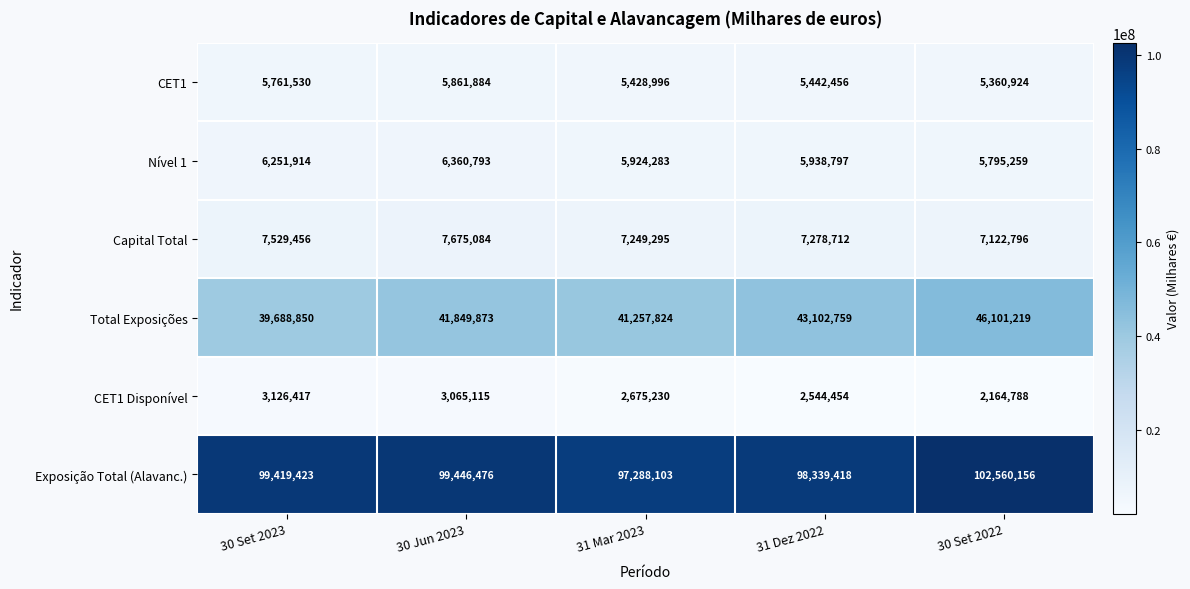

What is the difference between the highest and lowest values at 31 Dez 2022?

95794964